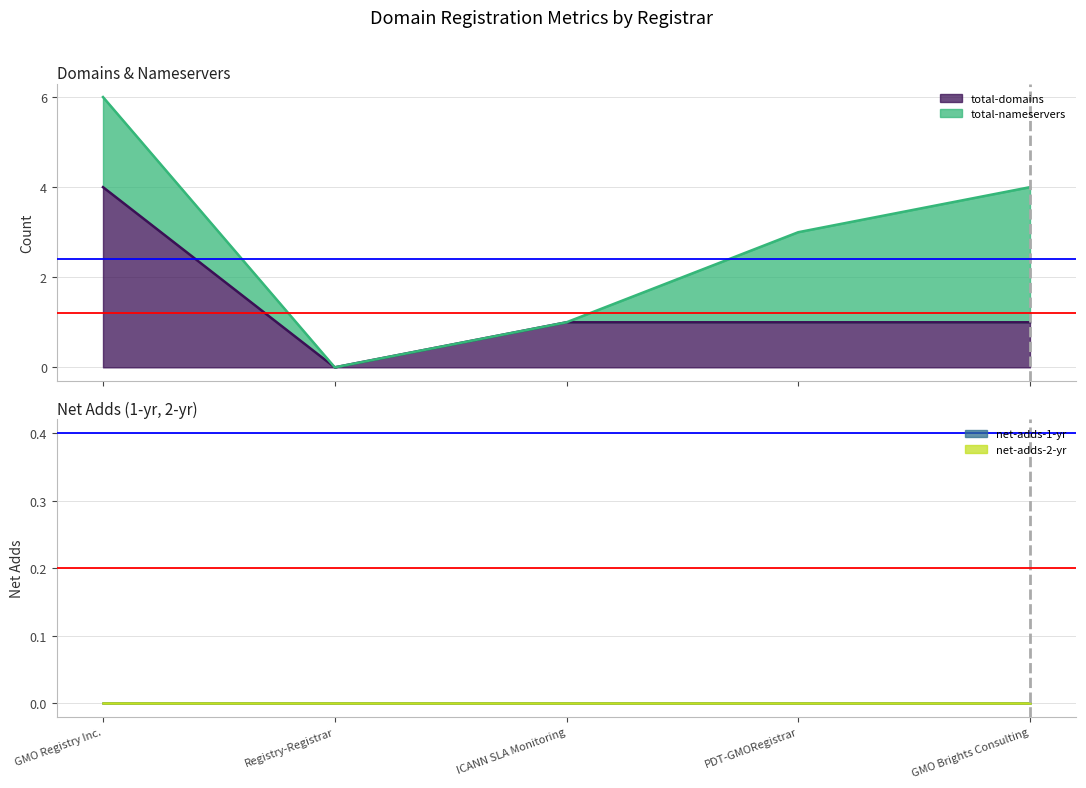

True or false: total-nameservers and net-adds-1-yr intersect in this chart.

False